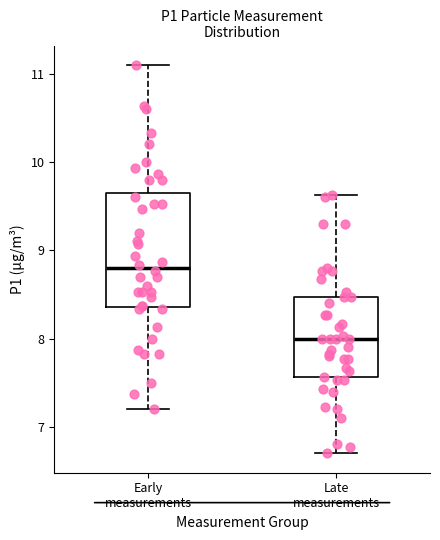

Reading left to right, read every box against the y-axis: the position of its median line, the range the box covers, and the ends of its whiskers. The values are not printed on the chart, so give them approximately, as read against the axis.

Early measurements: median 8.8, box 8.4 to 9.7, whiskers 7.2 to 11.1
Late measurements: median 8.0, box 7.6 to 8.5, whiskers 6.7 to 9.6